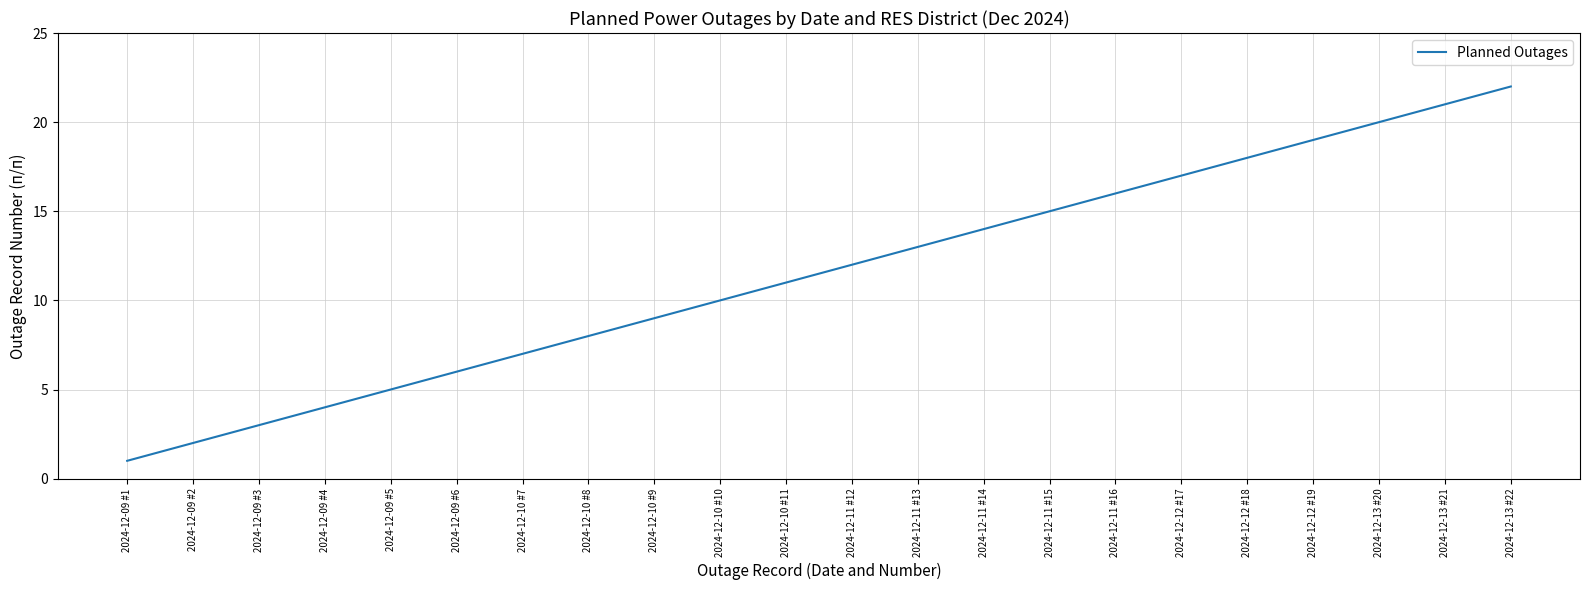

The value at 2024-12-11 #13 is 13. True or false?

True